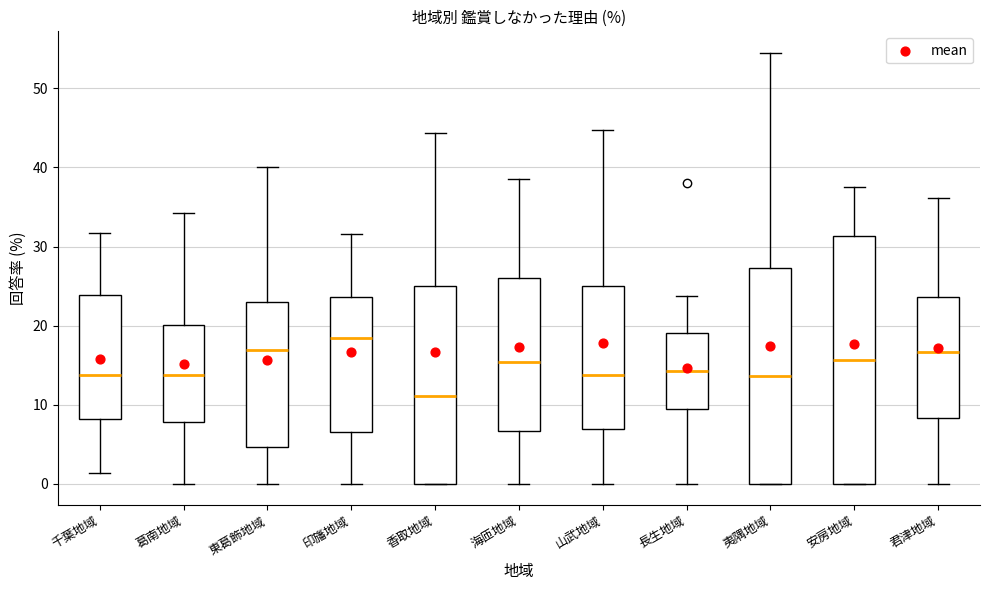

Which box is the tallest, from its lower edge to its upper edge?

安房地域